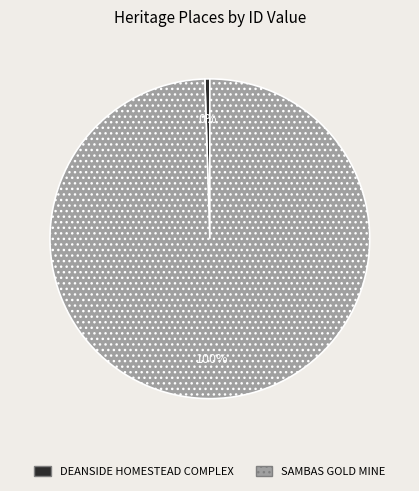

True or false: SAMBAS GOLD MINE accounts for 100% of the total.

True